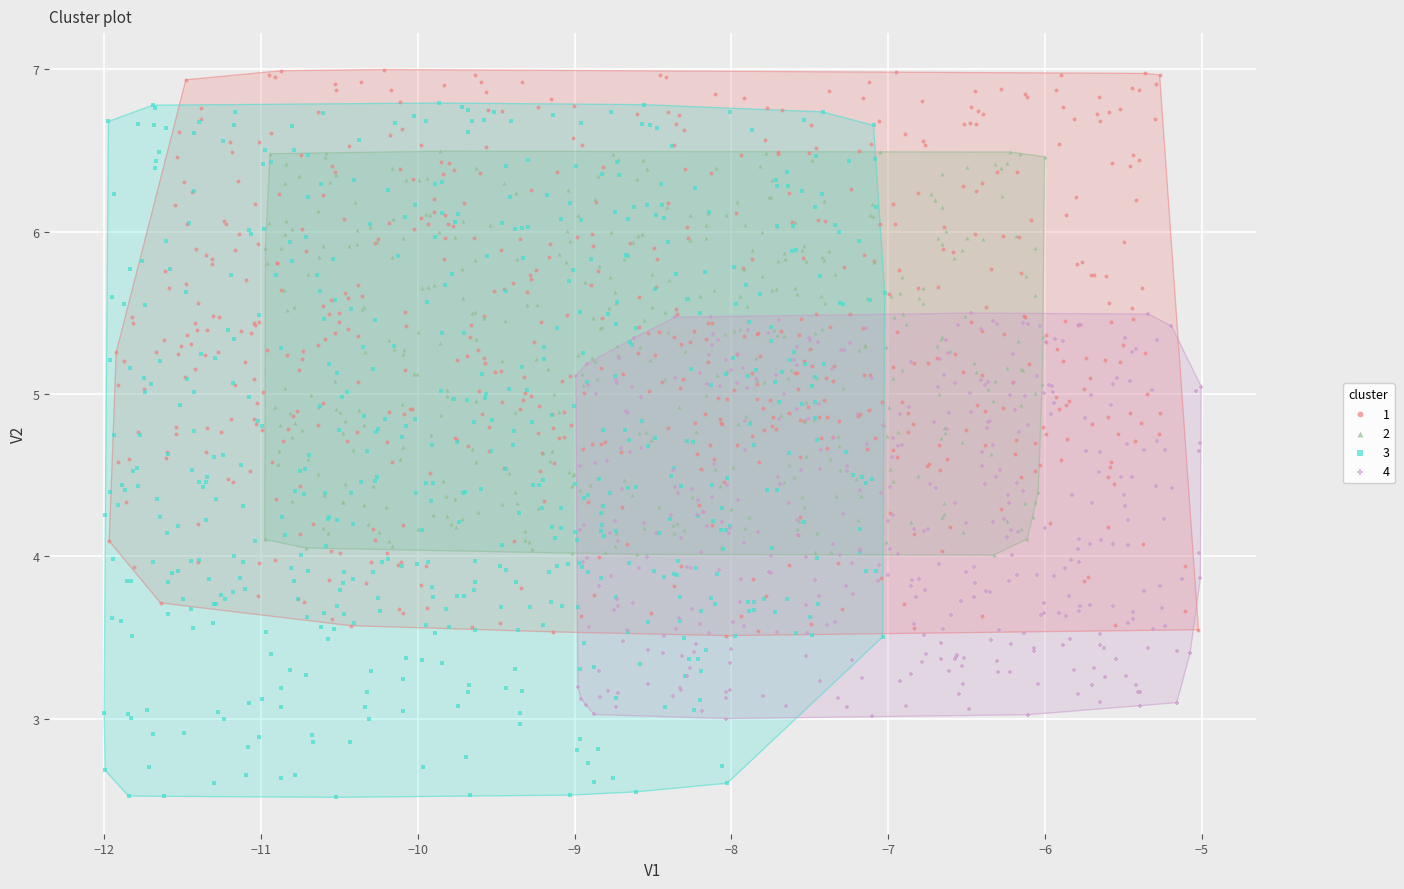

Which series has the widest spread of Y values?

3